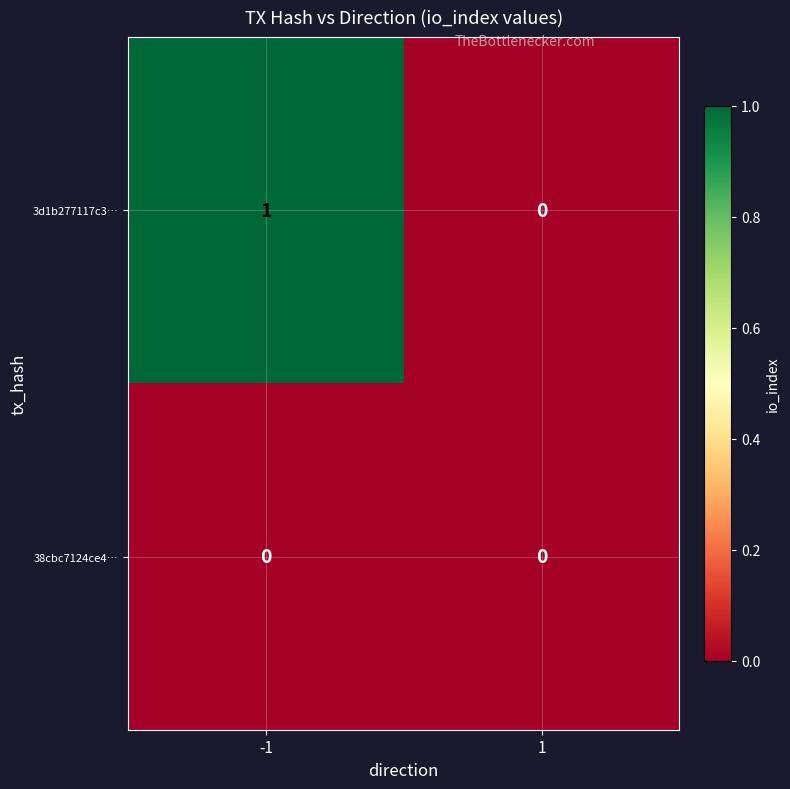

True or false: 3d1b277117c3… has a value of 0 at -1.

False